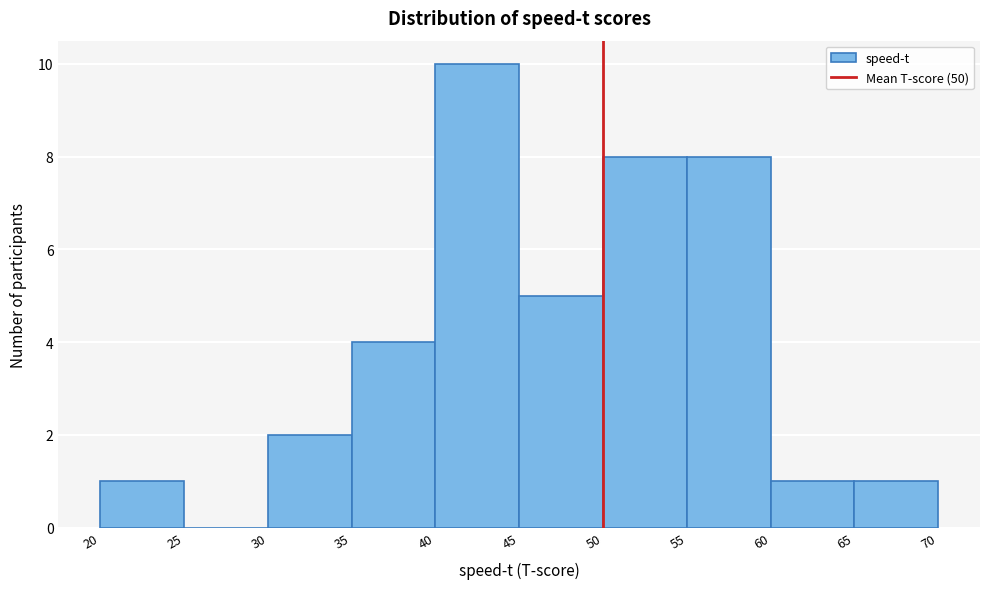

Reading left to right, list every bar in this chart as the range it spans on the x-axis followed by its height. The values are not printed on the chart, so give them approximately, as read against the axis.

20 to 25: 1
25 to 30: 0
30 to 35: 2
35 to 40: 4
40 to 45: 10
45 to 50: 5
50 to 55: 8
55 to 60: 8
60 to 65: 1
65 to 70: 1